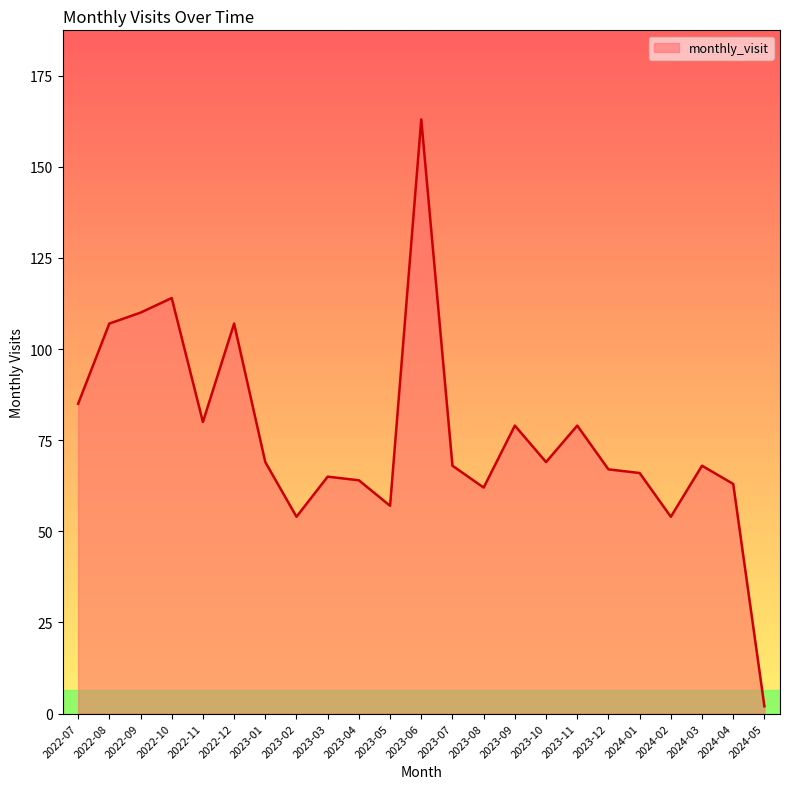

Read the value at 2024-03.

68